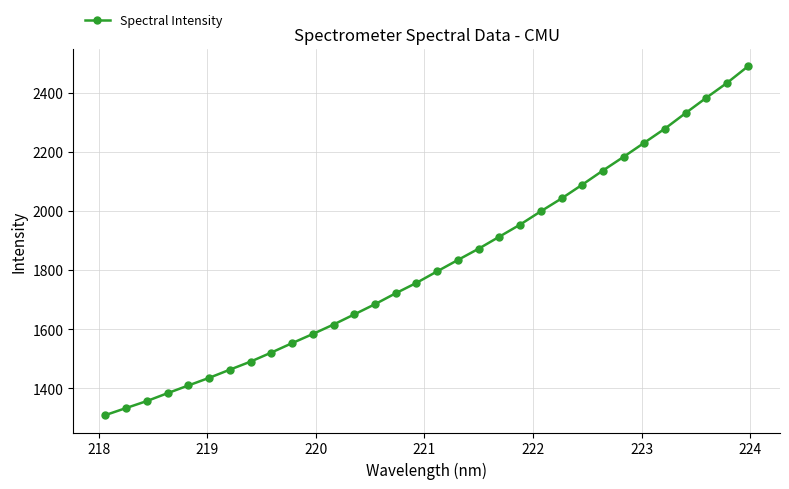

True or false: there are more than 1 points higher than both neighbors.

False